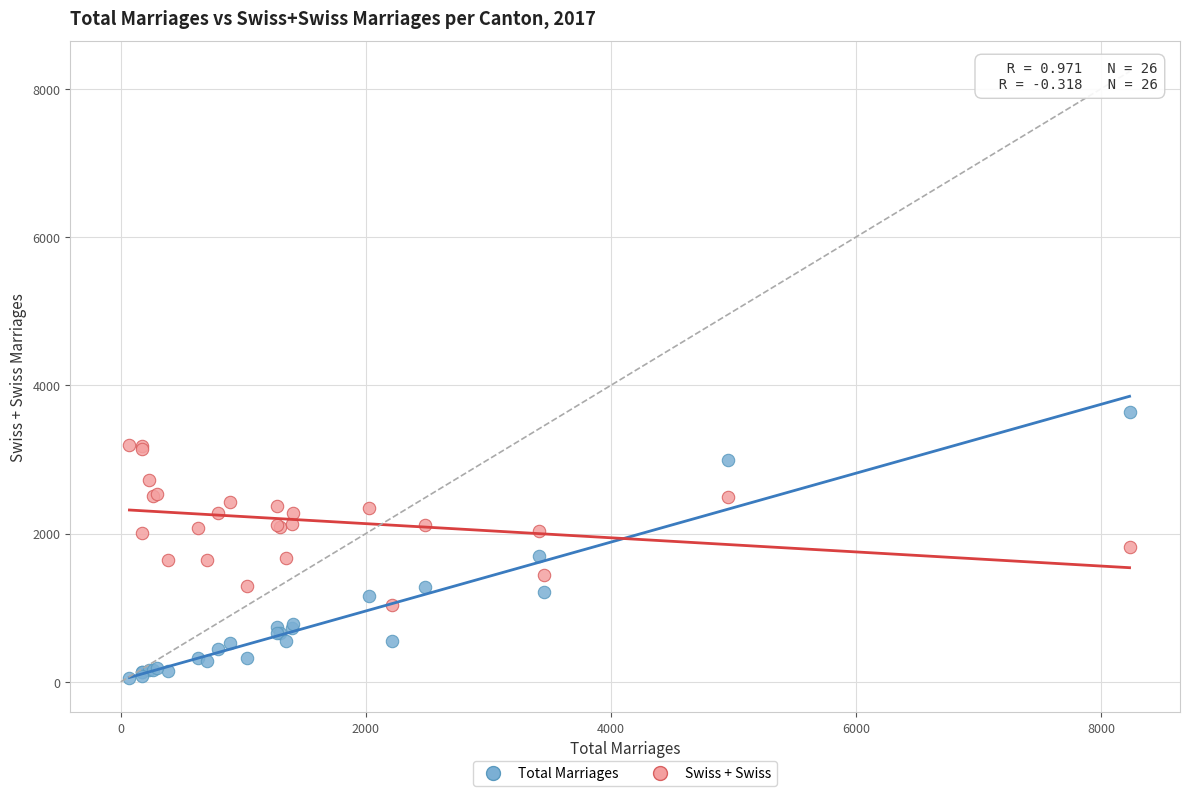

Which series has the widest spread of Y values?

Total Marriages